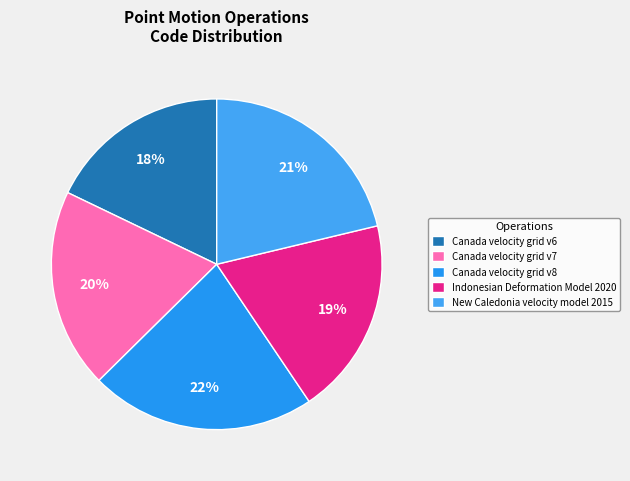

Is there a majority slice in this chart?

No